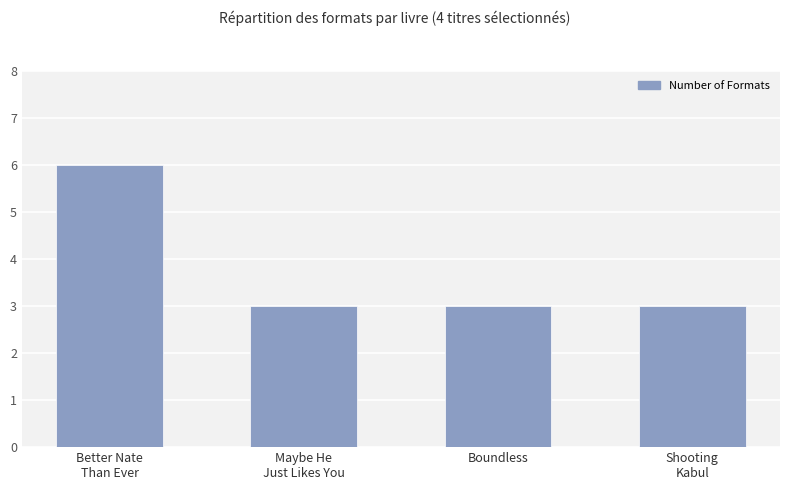

What is the ratio of the value at Maybe He
Just Likes You to the value at Shooting
Kabul?

1.0